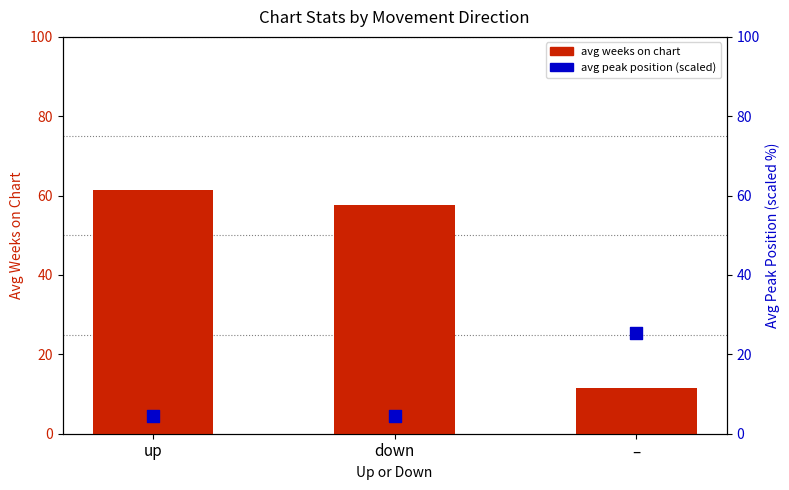

Which series has the widest spread of Y values?

avg weeks on chart